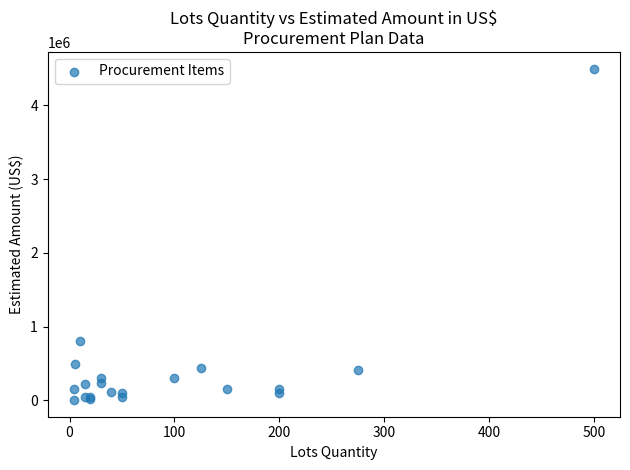

What Y value in the scatter plot is closest to 2252000?

800000